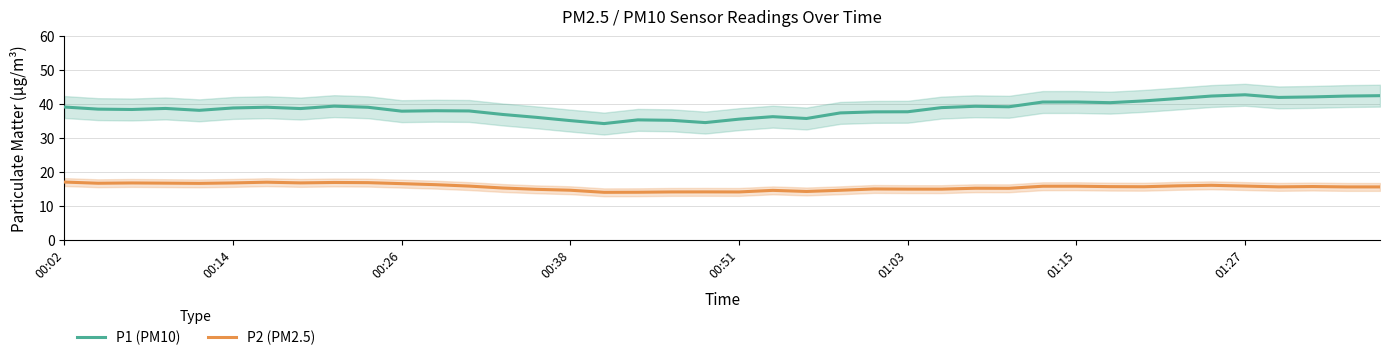

True or false: P1 (PM10) and P2 (PM2.5) intersect in this chart.

False